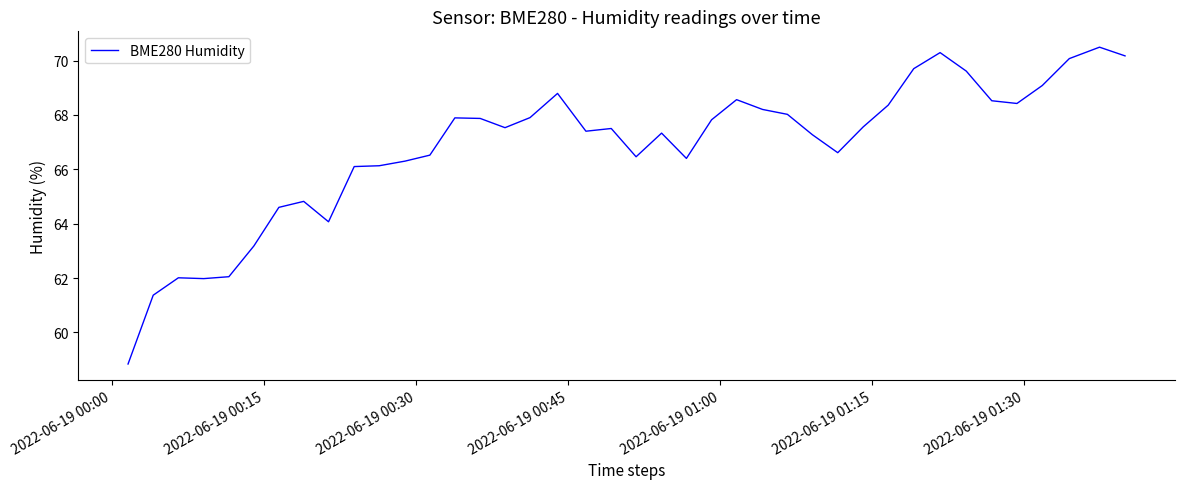

What is the smallest value displayed?

58.8